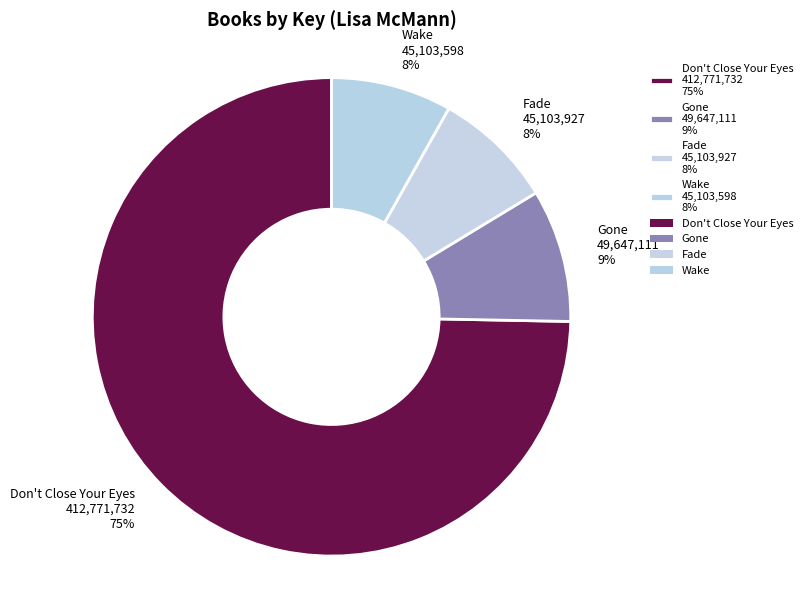

What is the majority slice?

Don't Close Your Eyes